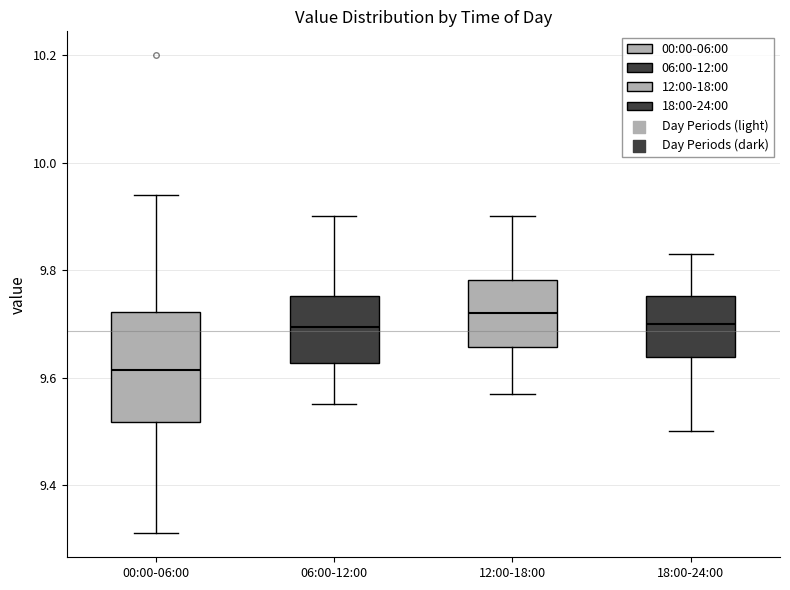

Reading left to right, transcribe this box plot: for each box, give where its median line is, the range the box spans, and where its two whiskers end, as read against the y-axis. The values are not printed on the chart, so give them approximately, as read against the axis.

00:00-06:00: median 9.62, box 9.52 to 9.72, whiskers 9.32 to 9.94
06:00-12:00: median 9.70, box 9.62 to 9.76, whiskers 9.56 to 9.90
12:00-18:00: median 9.72, box 9.66 to 9.78, whiskers 9.58 to 9.90
18:00-24:00: median 9.70, box 9.64 to 9.76, whiskers 9.50 to 9.84